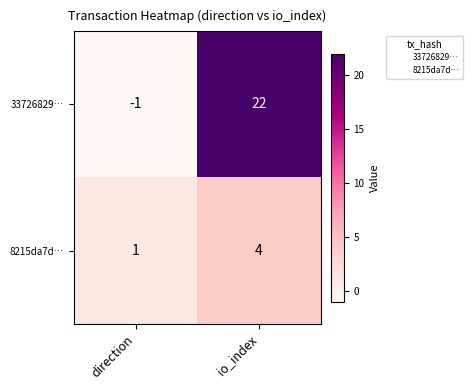

Rank the series by their maximum value, from highest to lowest.

33726829…, 8215da7d…